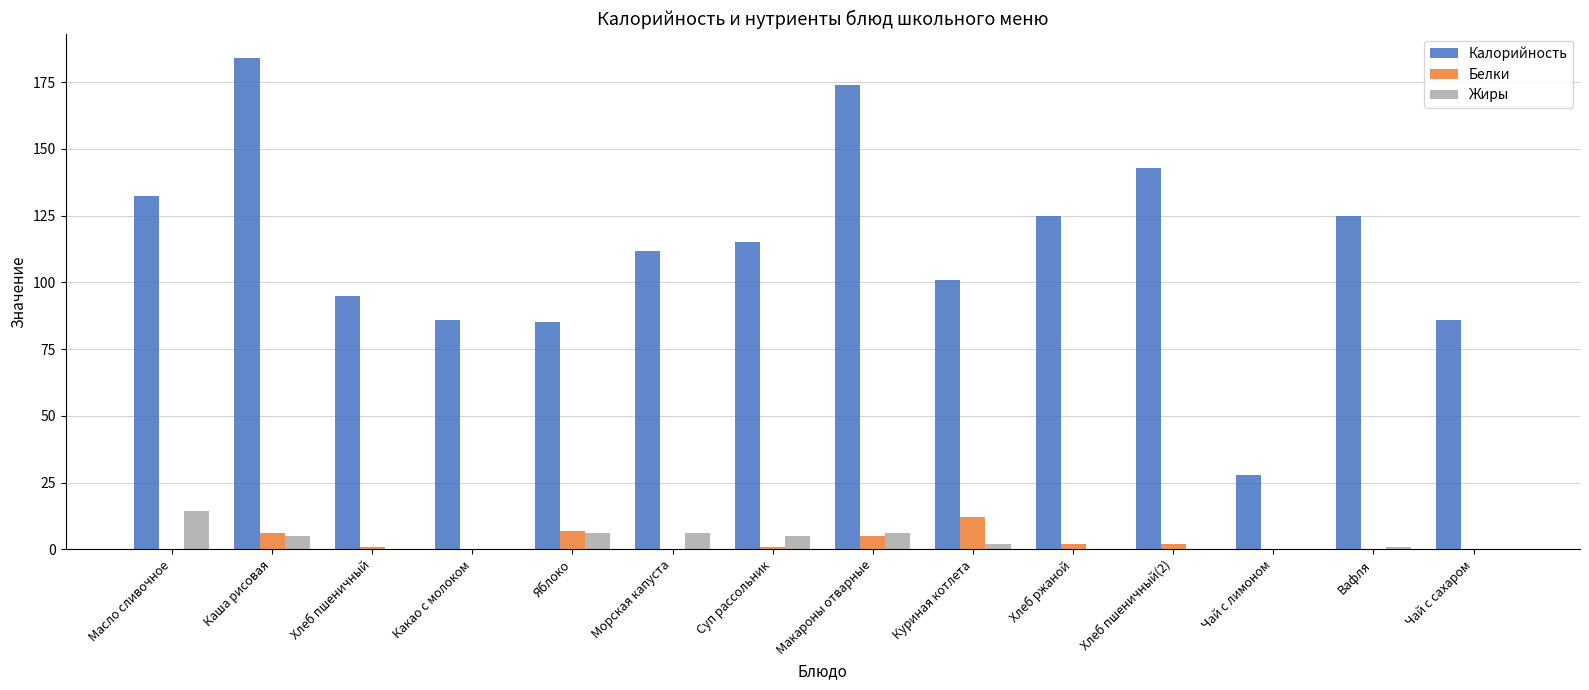

Is it true that Жиры equals 14.5 at Масло сливочное?

True